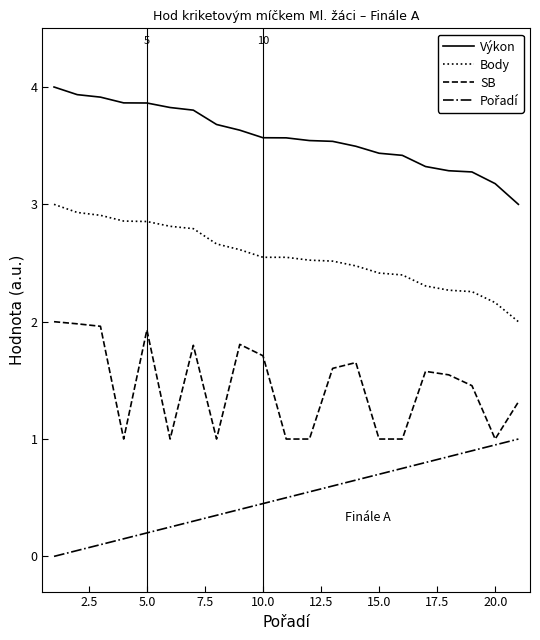

What is the difference between the maximum and minimum values in the Body series?

1.0